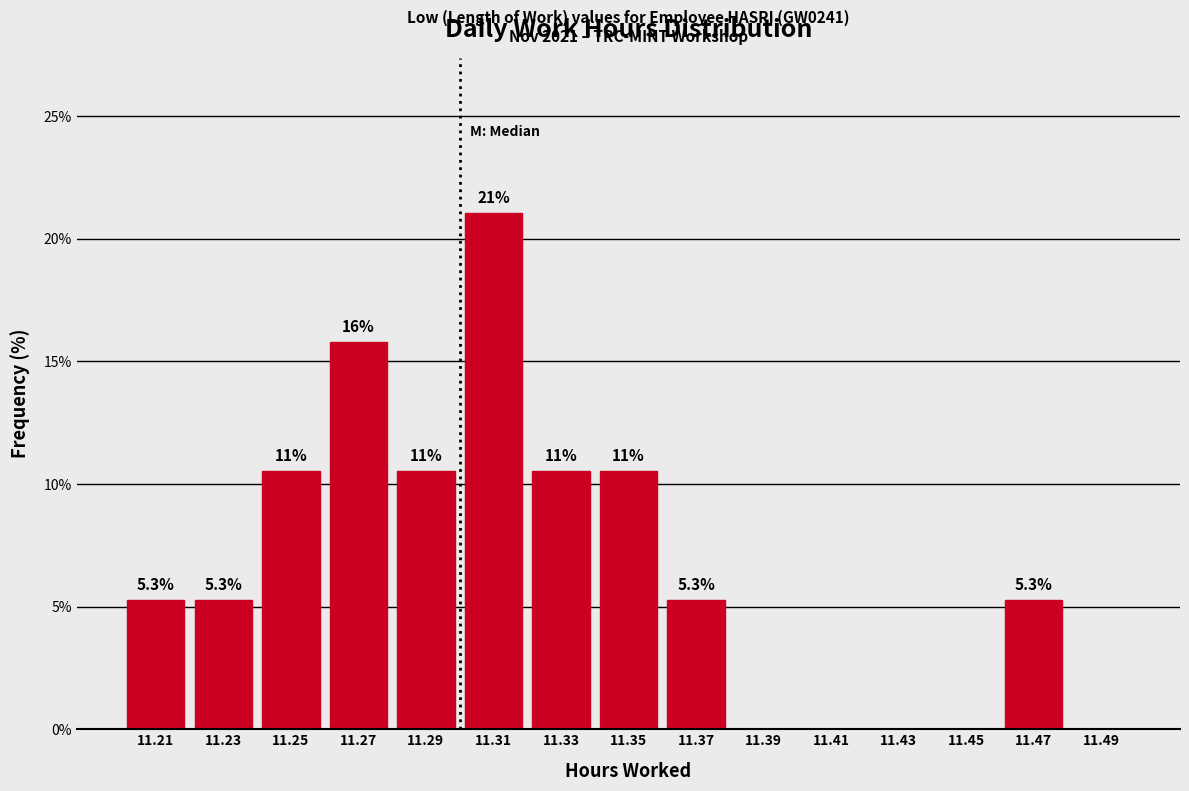

Over which range of the x-axis is the bar tallest?

11.30 to 11.32